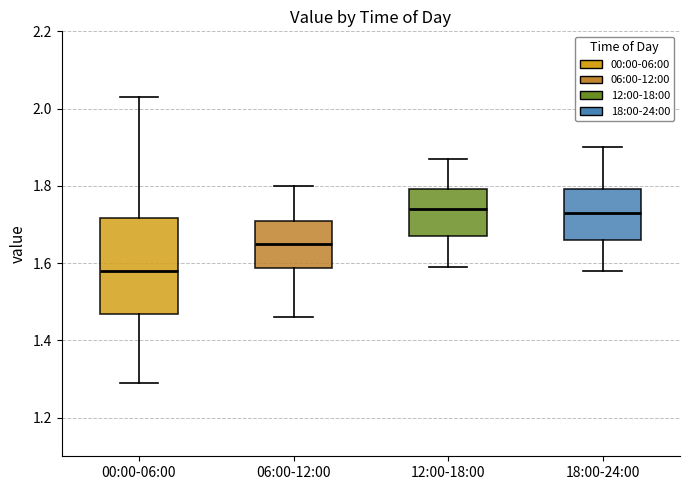

Reading left to right, transcribe this box plot: for each box, give where its median line is, the range the box spans, and where its two whiskers end, as read against the y-axis. The values are not printed on the chart, so give them approximately, as read against the axis.

00:00-06:00: median 1.58, box 1.46 to 1.72, whiskers 1.30 to 2.04
06:00-12:00: median 1.66, box 1.58 to 1.72, whiskers 1.46 to 1.80
12:00-18:00: median 1.74, box 1.68 to 1.80, whiskers 1.60 to 1.88
18:00-24:00: median 1.74, box 1.66 to 1.80, whiskers 1.58 to 1.90